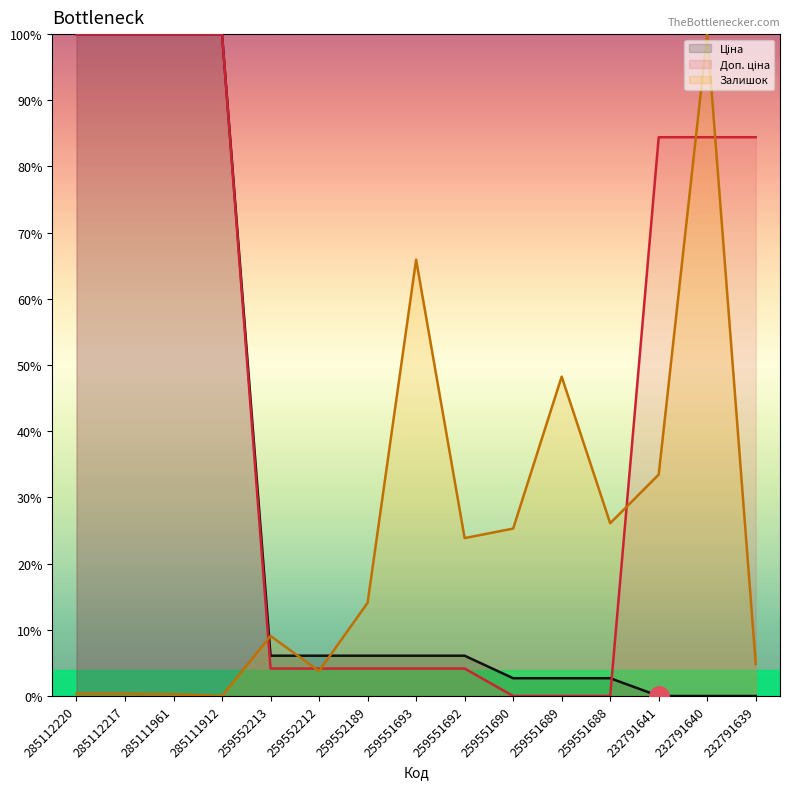

How many values in Доп. ціна are above zero?

12